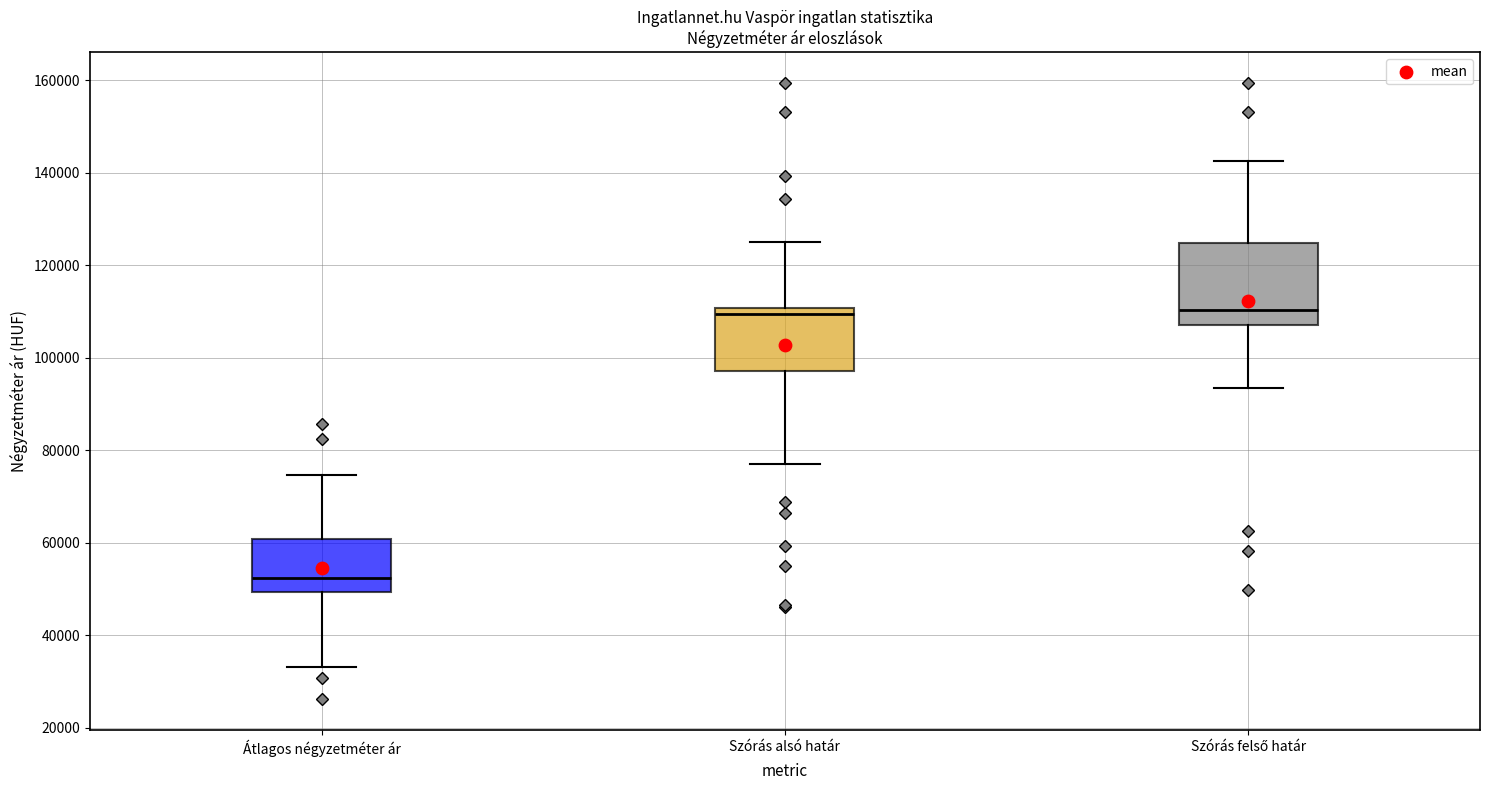

Reading left to right, read every box against the y-axis: the position of its median line, the range the box covers, and the ends of its whiskers. The values are not printed on the chart, so give them approximately, as read against the axis.

Átlagos négyzetméter ár: median 52000, box 50000 to 60000, whiskers 34000 to 74000
Szórás alsó határ: median 110000 (just below the box's upper edge), box 98000 to 110000, whiskers 78000 to 126000
Szórás felső határ: median 110000, box 108000 to 124000, whiskers 94000 to 142000